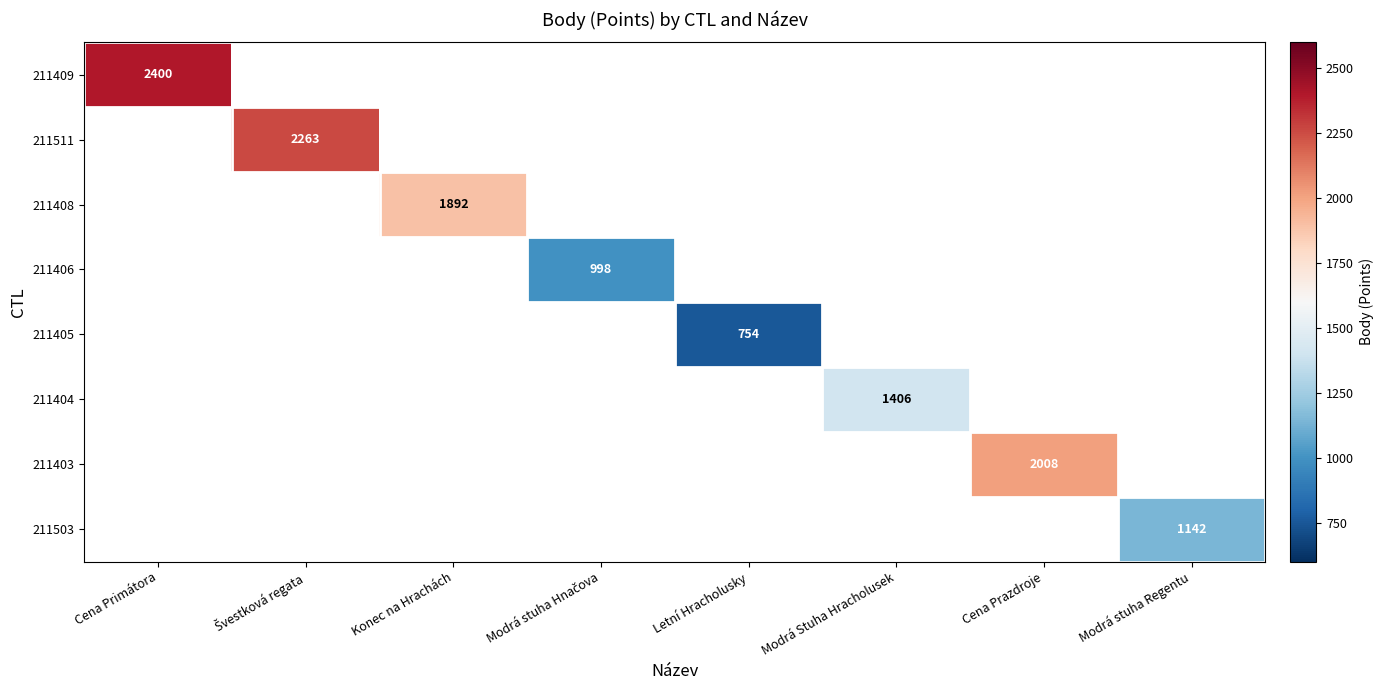

Which category has the highest value across all series?

Cena Primátora